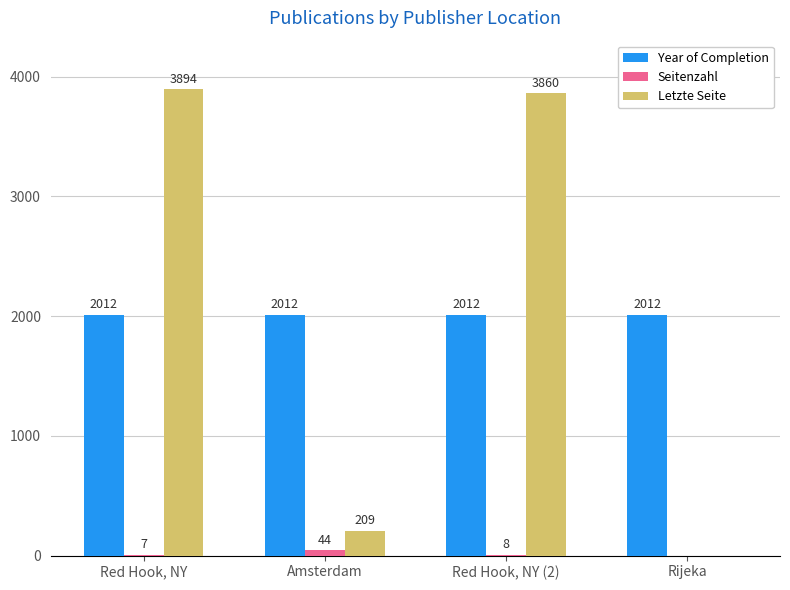

How many distinct data groups are displayed?

3